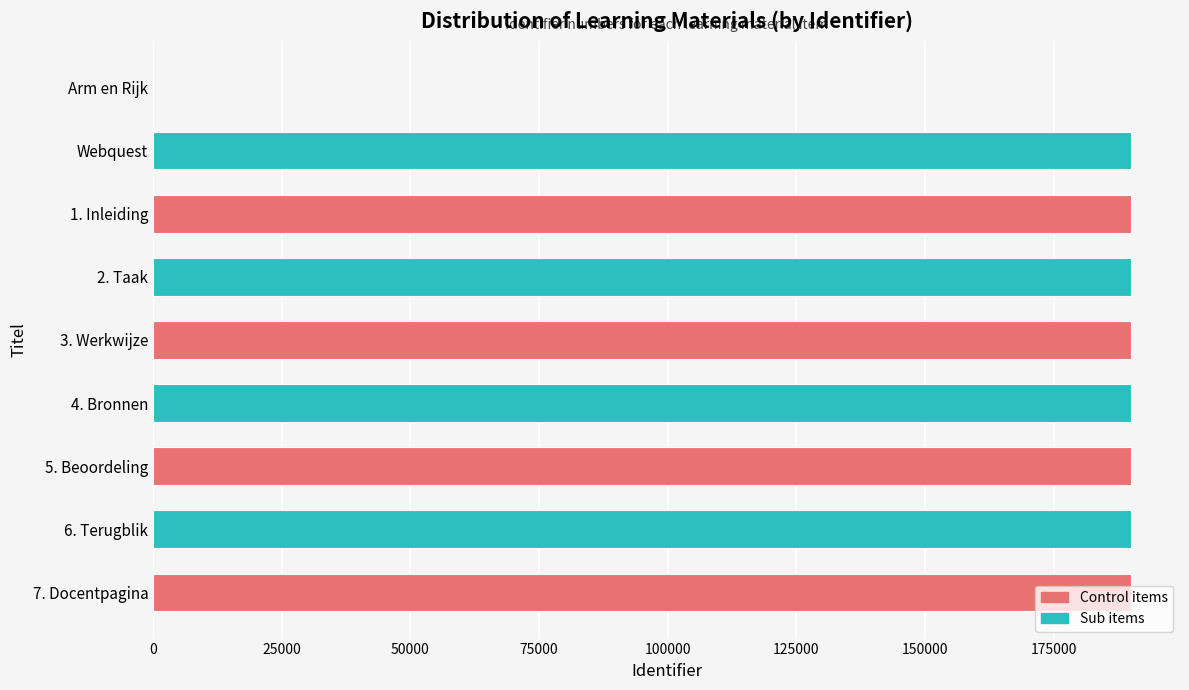

Between 3. Werkwijze and Arm en Rijk, which is larger?

3. Werkwijze